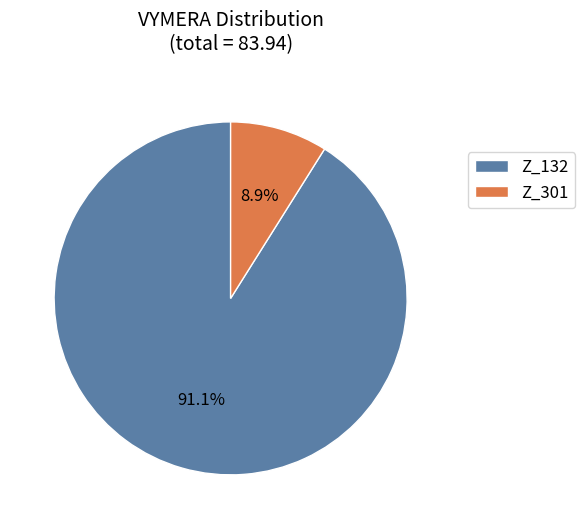

What percentage is the Z_301 slice, to the nearest percent?

9%